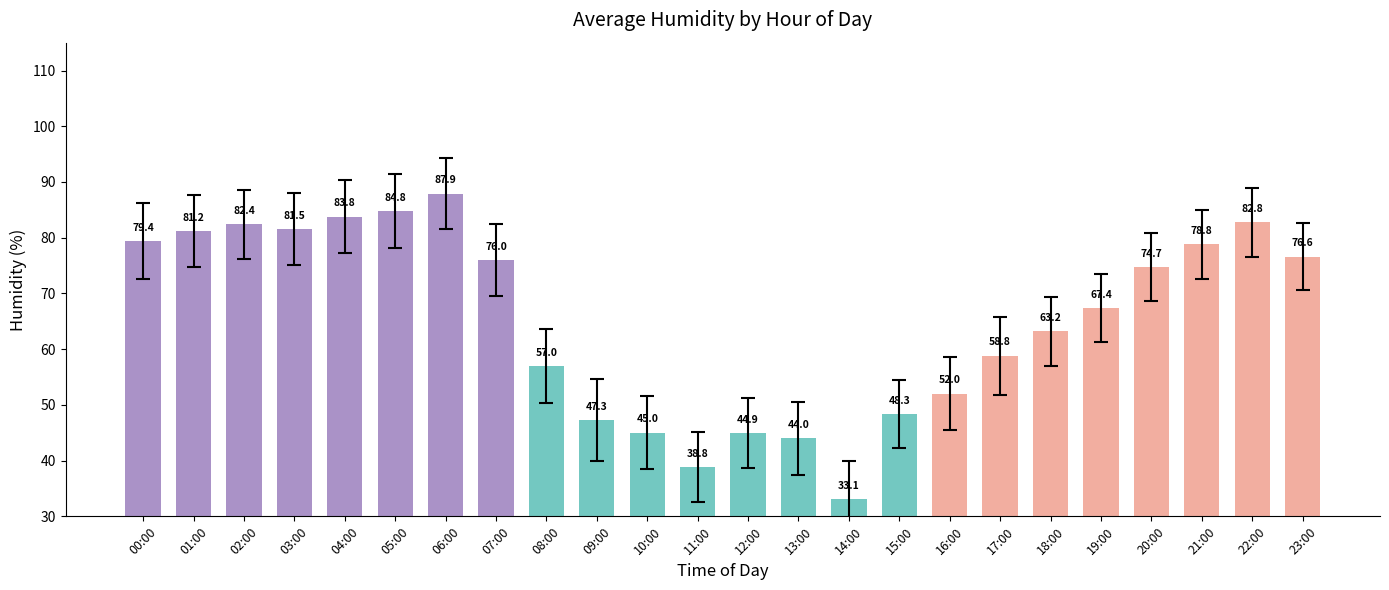

True or false: the data shows 79.4 at 00:00.

True